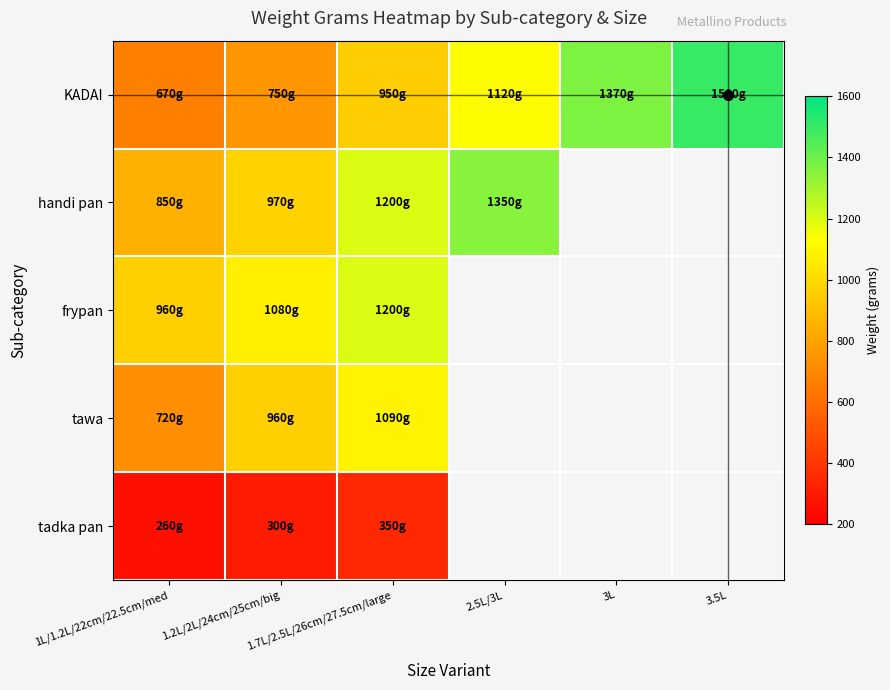

Between 3L and 3.5L, which is larger?

3.5L